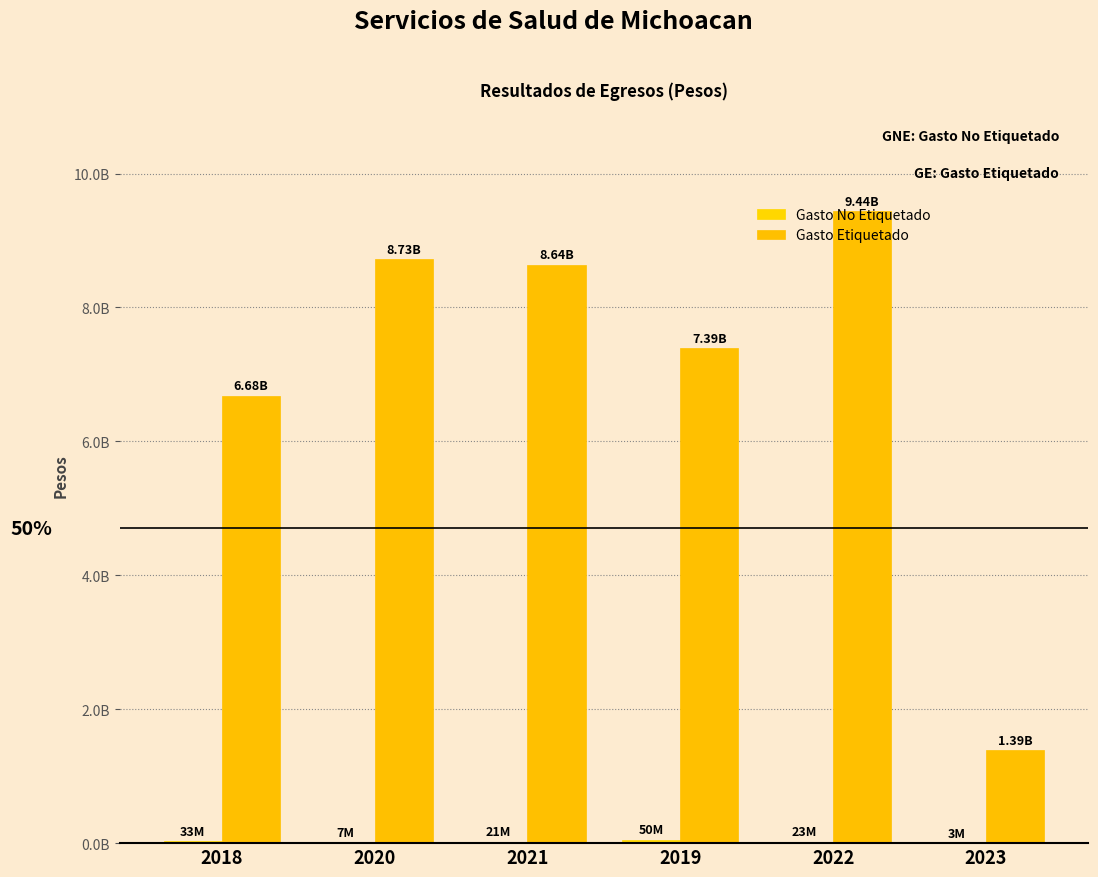

Are the bars horizontal?

No